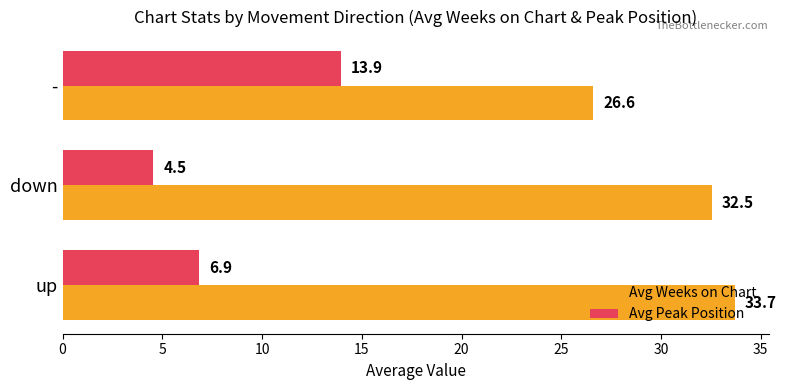

Which series changed the most between up and down?

Avg Peak Position